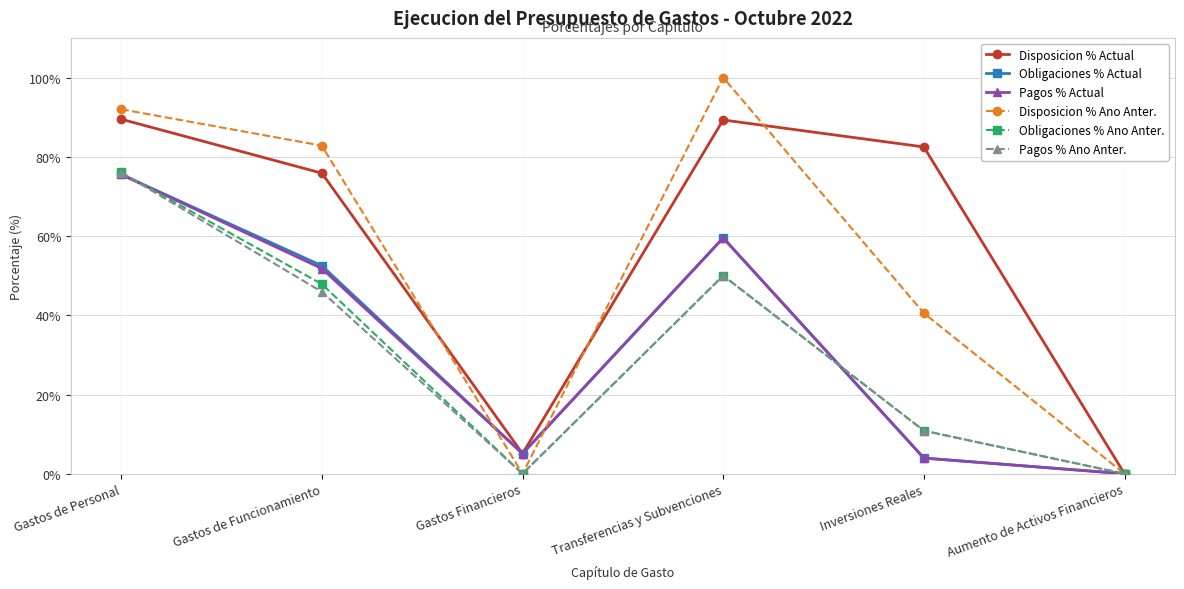

What is the value of the Disposicion % Ano Anter. point at the 2nd from the left?

82.8